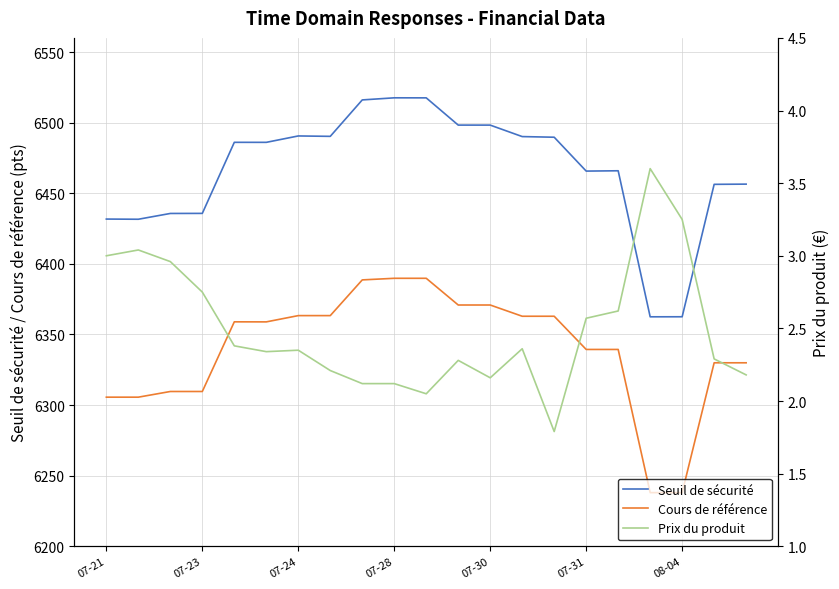

True or false: Cours de référence and Seuil de sécurité cross at least once.

False